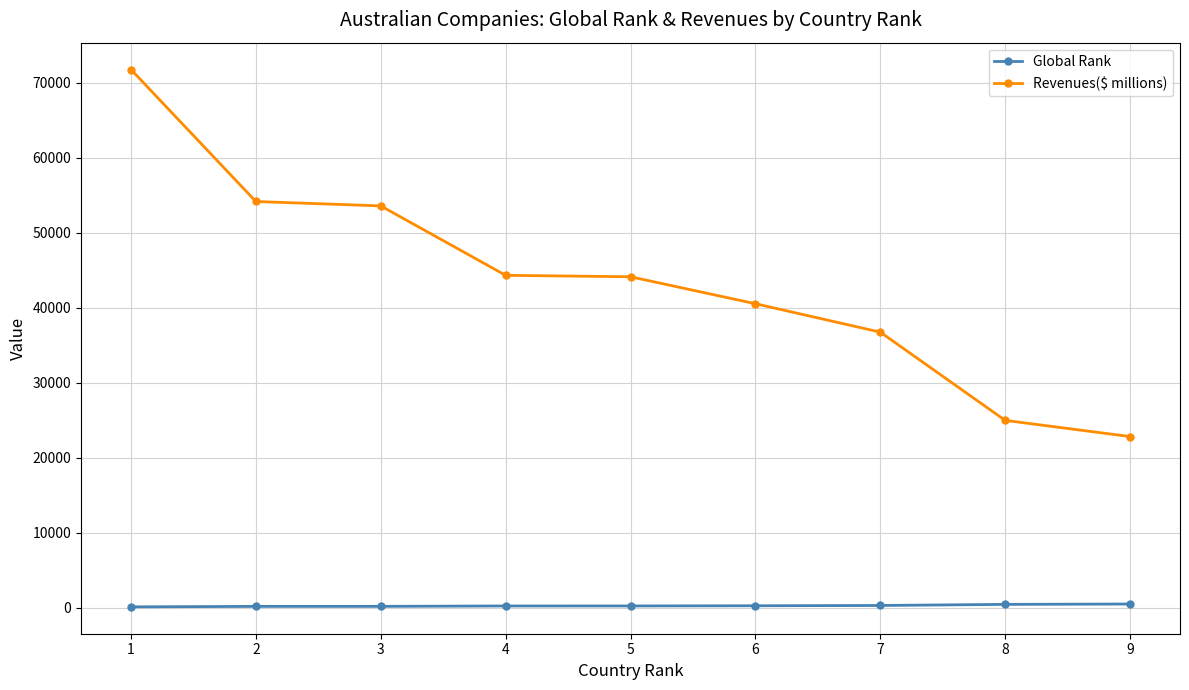

Where does the Revenues($ millions) series first go above 44112?

1